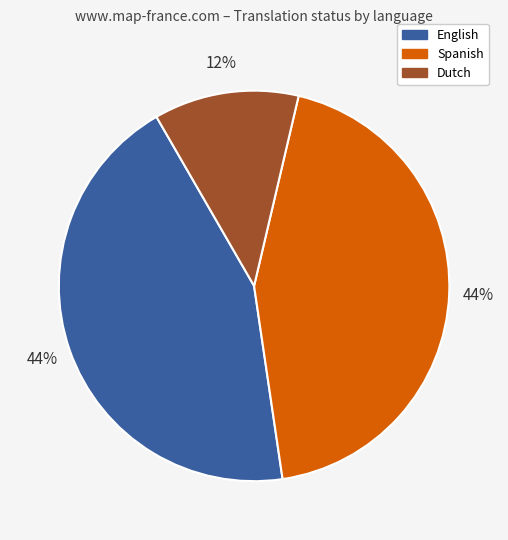

To the nearest percent, what is the difference between the largest and smallest slice percentages?

32%